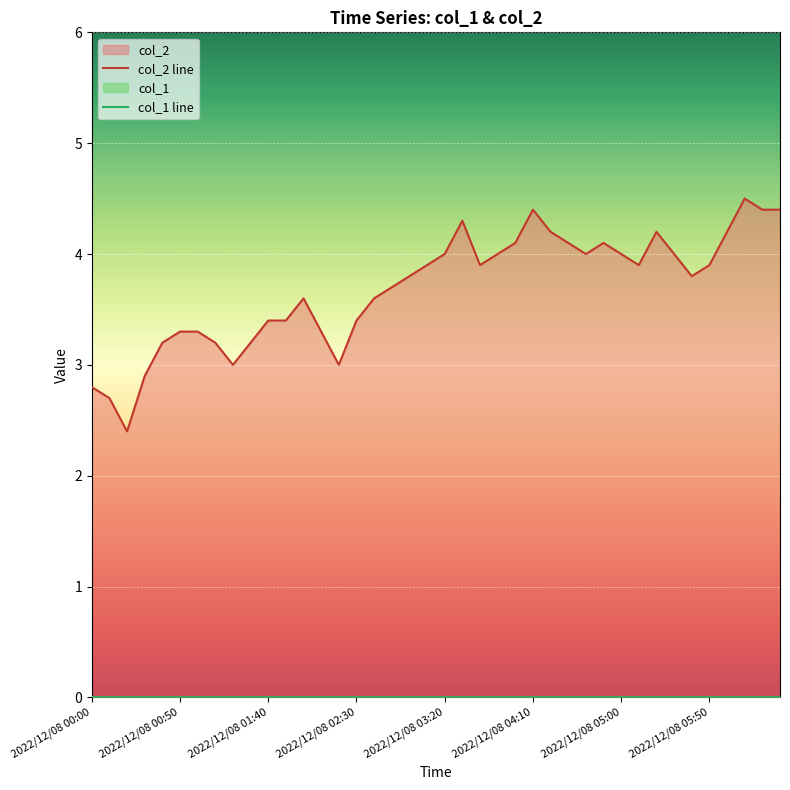

How many lines are shown in the chart?

2